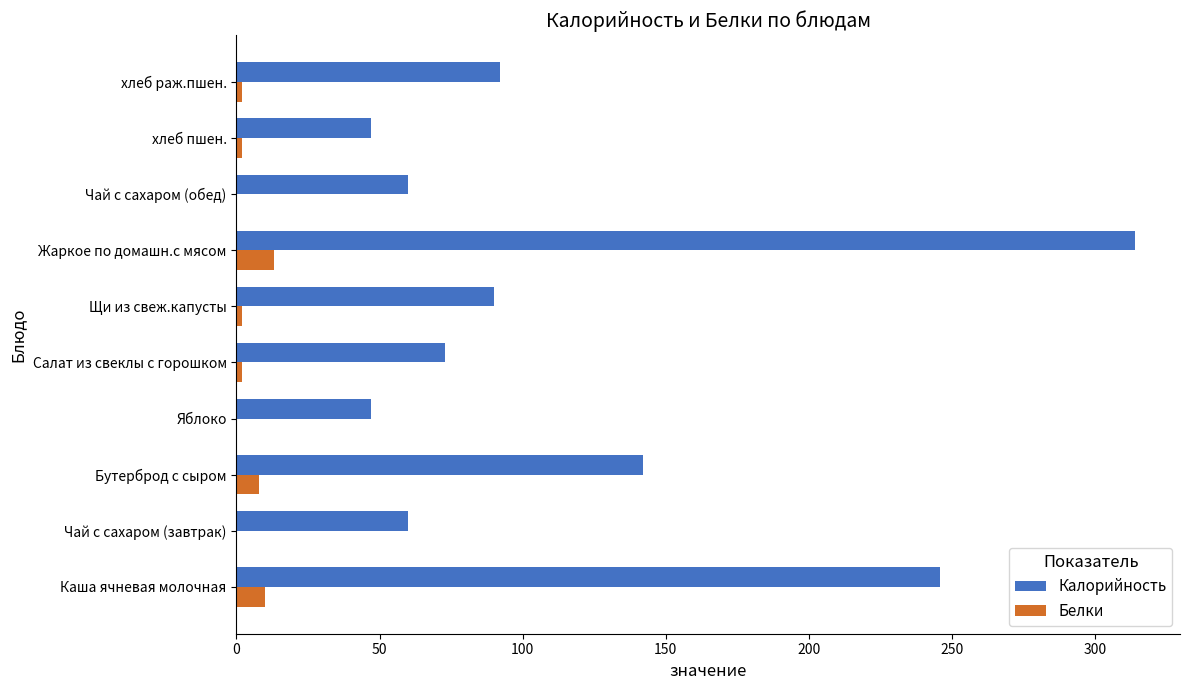

What is the highest value of the Калорийность series?

314.0